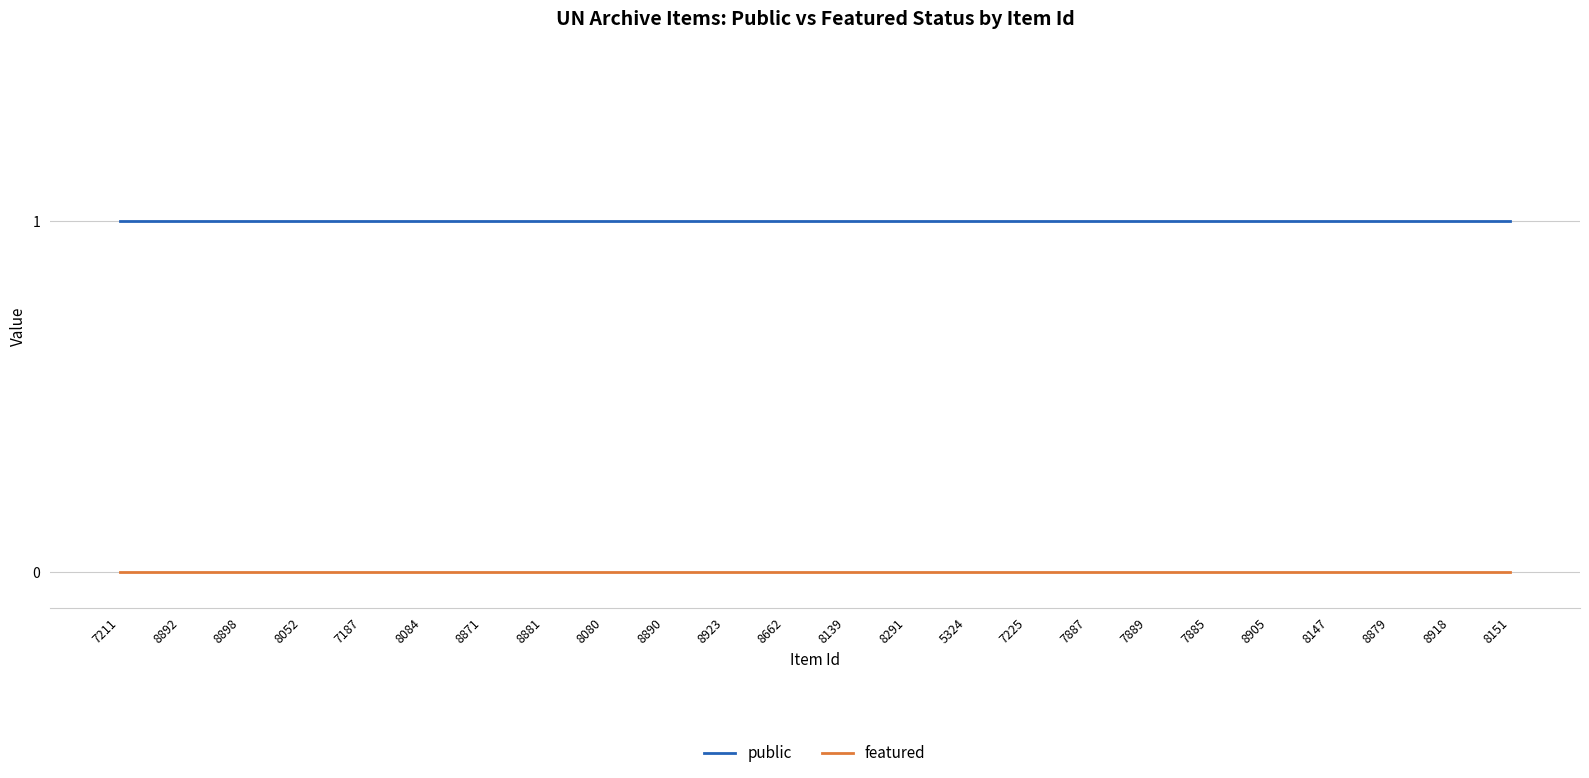

The value of public at 8139 is 1. True or false?

True